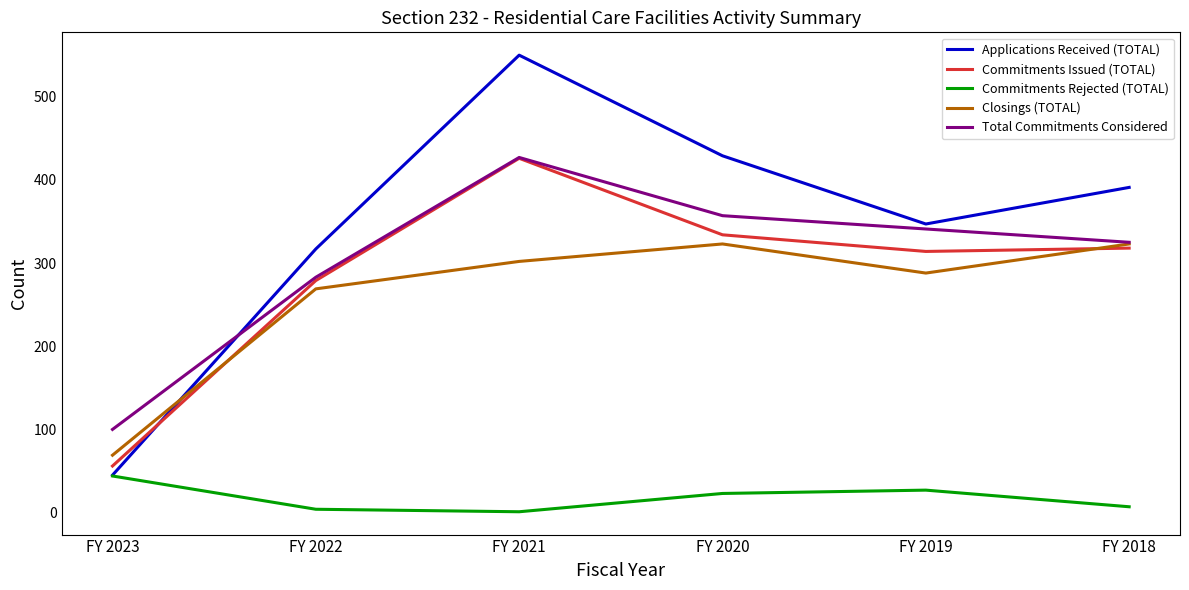

What is the difference between the Total Commitments Considered values at FY 2018 and FY 2022?

42